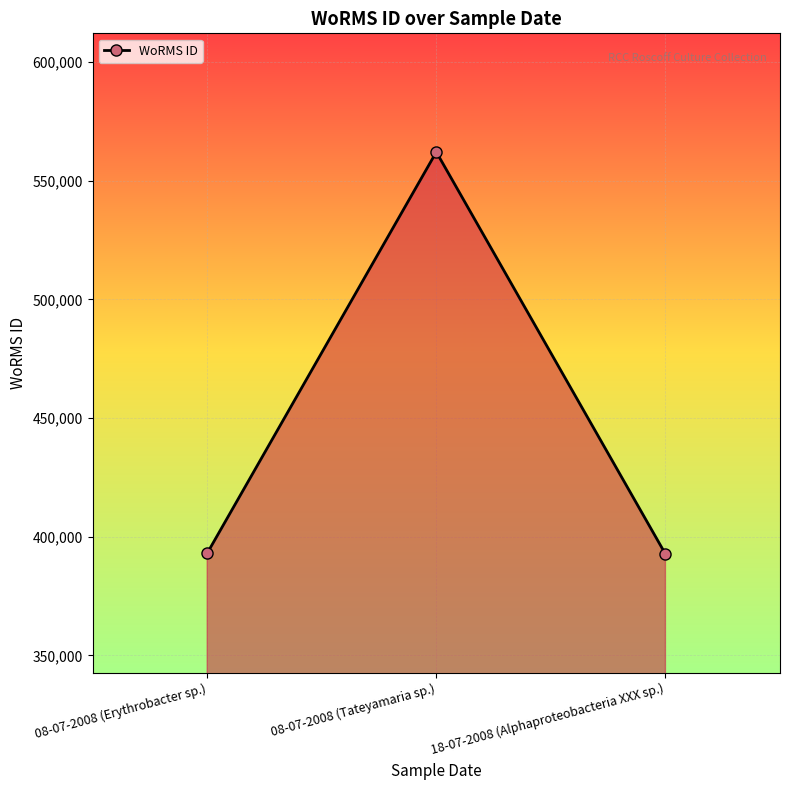

What is the average value?

449310